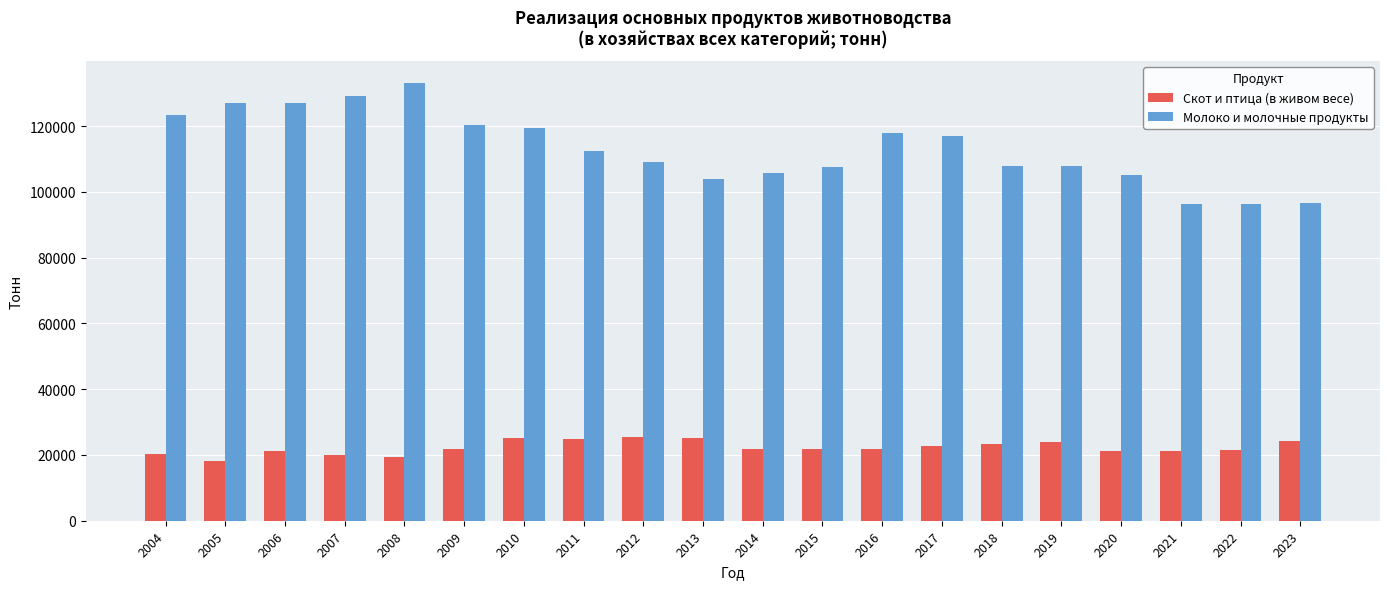

What is the value of the Молоко и молочные продукты bar at the 3rd from the left?

126986